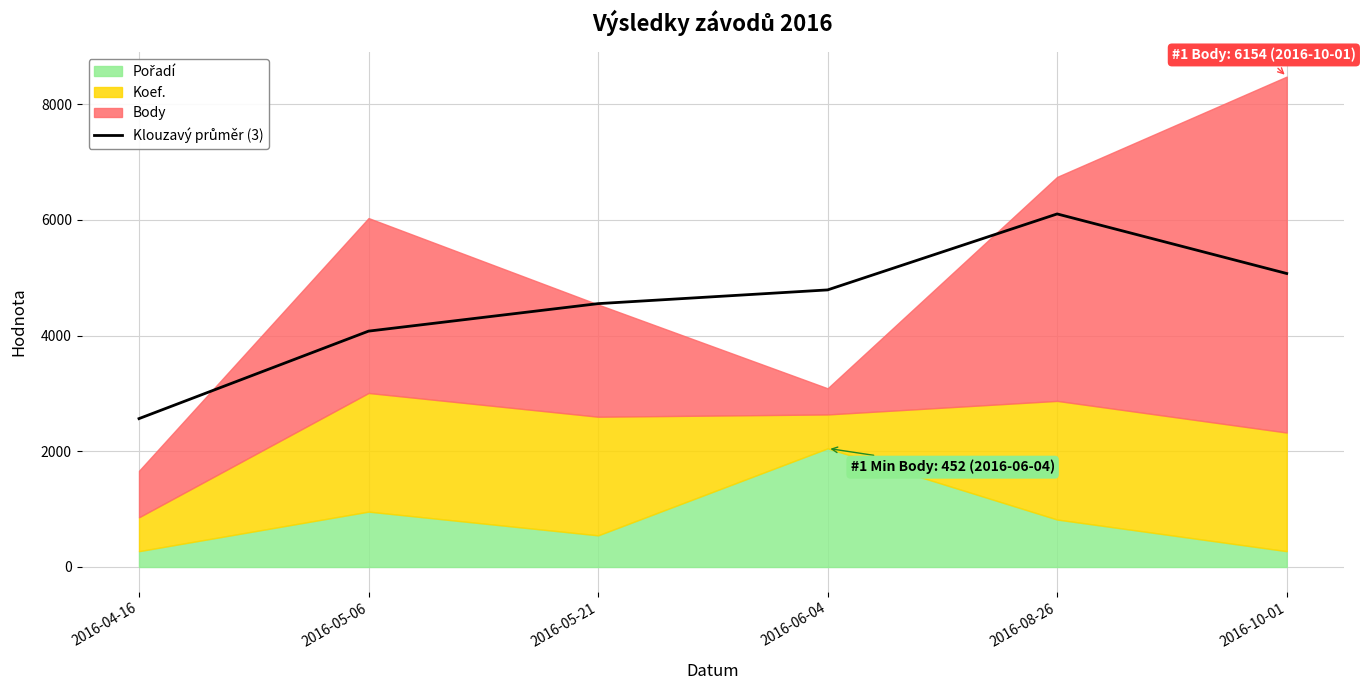

The chart shows a value of 5074.6 at 2016-10-01. True or false?

True